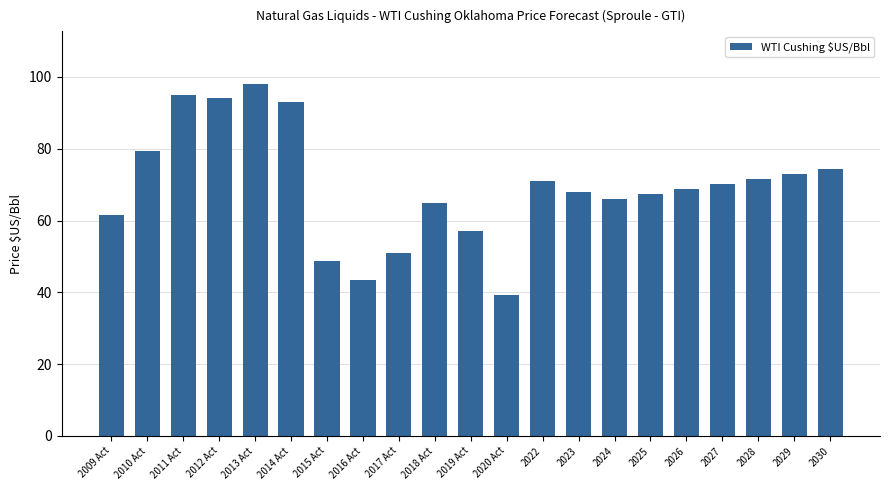

What value does the data have at 2016 Act?

43.3